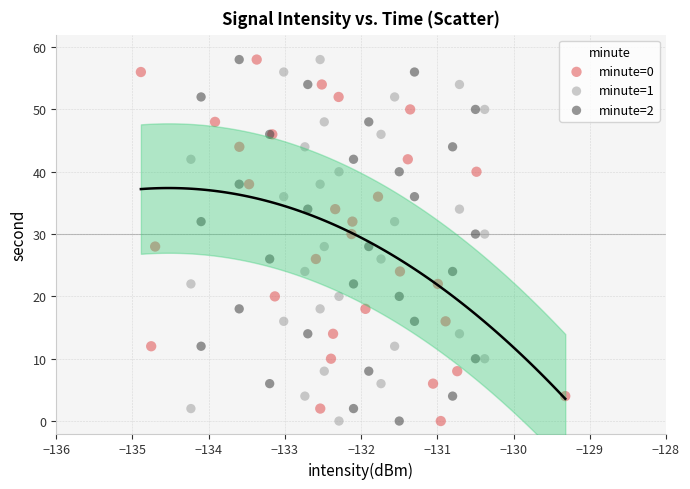

What are all the series names shown in the legend?

minute=0, minute=1, minute=2